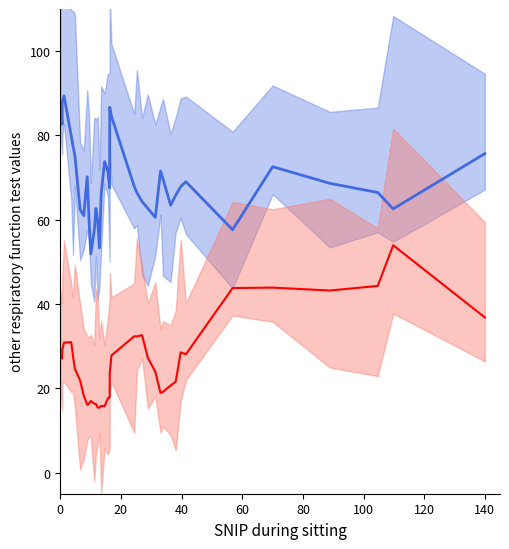

At how many categories does at least one series exceed 27?

39